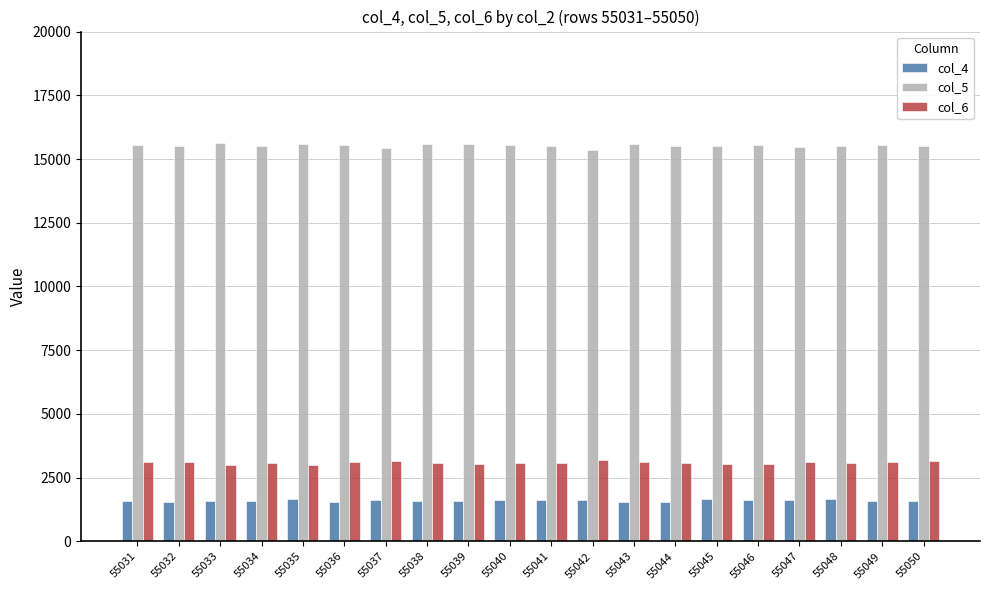

What is the difference between the highest and lowest values at 55036?

14007